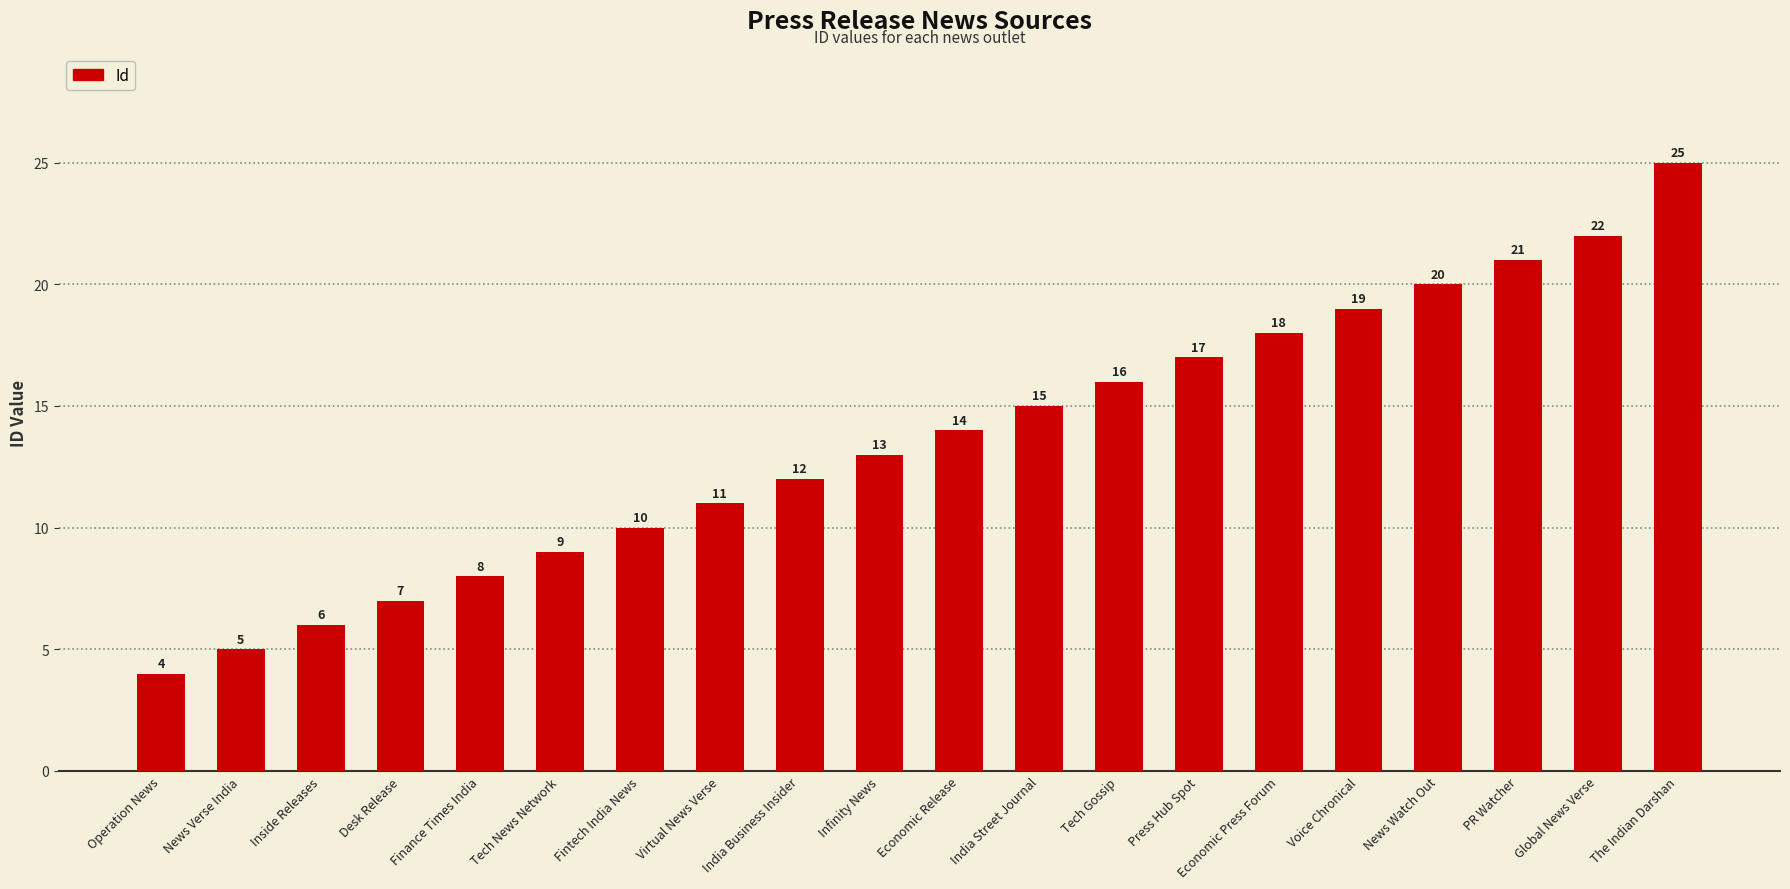

Reading left to right, transcribe all the data shown in this chart.

4	5	6	7	8	9	10	11	12	13	14	15	16	17	18	19	20	21	22	25